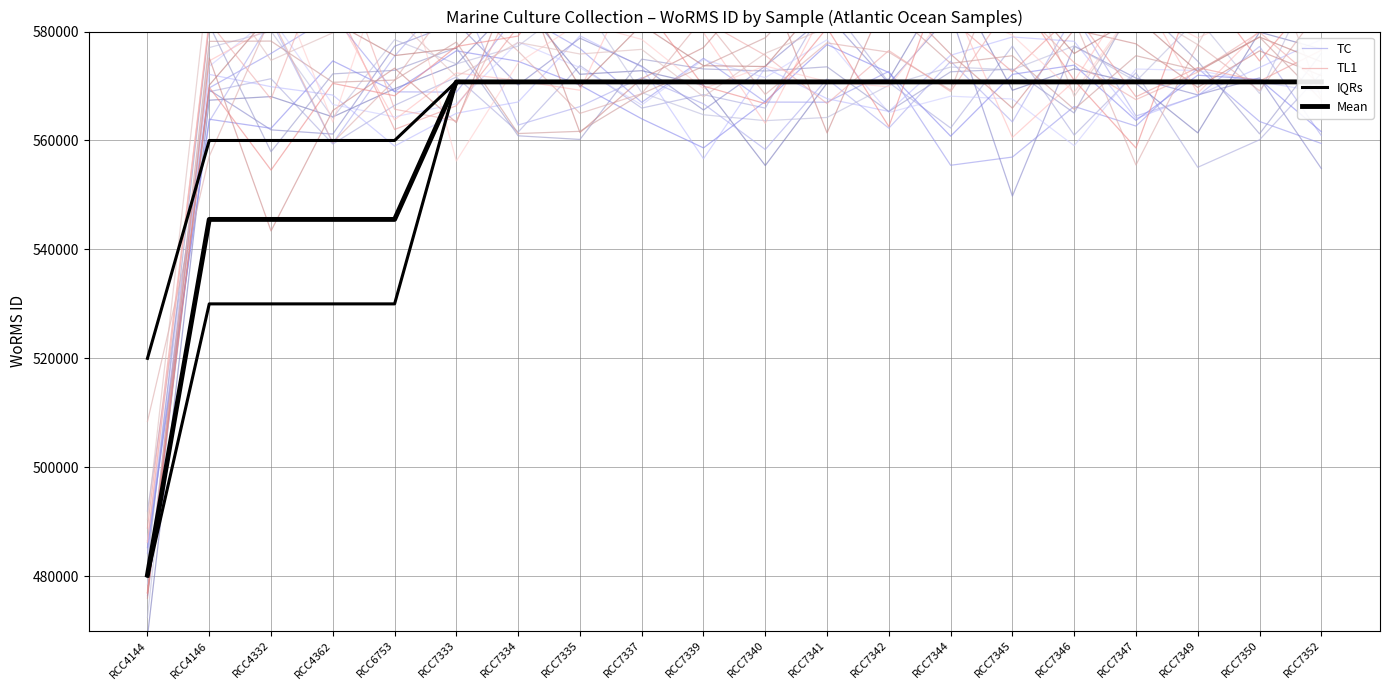

Reading right to left, transcribe all the data shown in this chart.

TC: RCC7352=559456.6	RCC7350=563490.8	RCC7349=573269.0	RCC7347=562652.4	RCC7346=566256.7	RCC7345=556955.7	RCC7344=555448.8	RCC7342=572690.7	RCC7341=567029.2	RCC7340=567047.7	RCC7339=575095.5	RCC7337=566999.2	RCC7335=576894.5	RCC7334=583388.7	RCC7333=568881.9	RCC6753=568928.8	RCC4362=582933.2	RCC4332=575983.5	RCC4146=569655.9	RCC4144=484221.7
TL1: RCC7352=576573.7	RCC7350=570901.4	RCC7349=573386.8	RCC7347=568026.7	RCC7346=583344.7	RCC7345=572602.3	RCC7344=582268.9	RCC7342=585295.0	RCC7341=587110.7	RCC7340=581463.9	RCC7339=614282.3	RCC7337=580905.5	RCC7335=580892.9	RCC7334=580905.4	RCC7333=566376.7	RCC6753=562025.3	RCC4362=586287.0	RCC4332=586632.5	RCC4146=581369.8	RCC4144=488825.9
IQRs: RCC7352=570802.0	RCC7350=570802.0	RCC7349=570802.0	RCC7347=570802.0	RCC7346=570802.0	RCC7345=570802.0	RCC7344=570802.0	RCC7342=570802.0	RCC7341=570802.0	RCC7340=570802.0	RCC7339=570802.0	RCC7337=570802.0	RCC7335=570802.0	RCC7334=570802.0	RCC7333=570802.0	RCC6753=560000.0	RCC4362=560000.0	RCC4332=560000.0	RCC4146=560000.0	RCC4144=520000.0
Mean: RCC7352=570755.0	RCC7350=570755.0	RCC7349=570755.0	RCC7347=570755.0	RCC7346=570755.0	RCC7345=570755.0	RCC7344=570755.0	RCC7342=570755.0	RCC7341=570755.0	RCC7340=570755.0	RCC7339=570755.0	RCC7337=570755.0	RCC7335=570755.0	RCC7334=570755.0	RCC7333=570755.0	RCC6753=545508.0	RCC4362=545508.0	RCC4332=545508.0	RCC4146=545508.0	RCC4144=480248.0